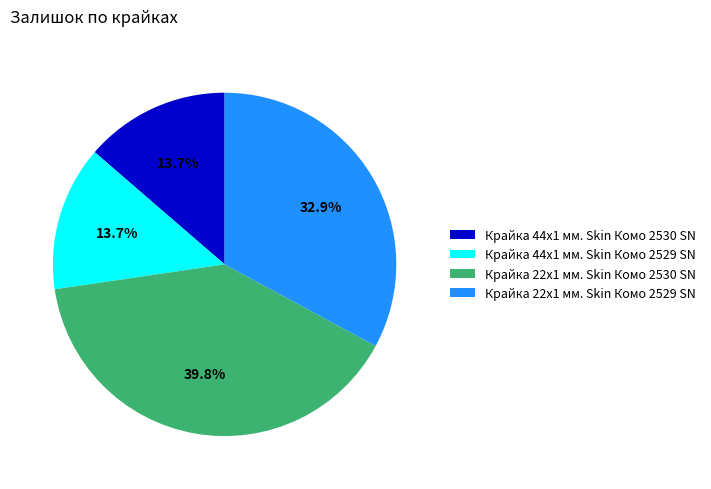

Between Крайка 22x1 мм. Skin Комо 2529 SN and Крайка 44x1 мм. Skin Комо 2529 SN, which is larger?

Крайка 22x1 мм. Skin Комо 2529 SN